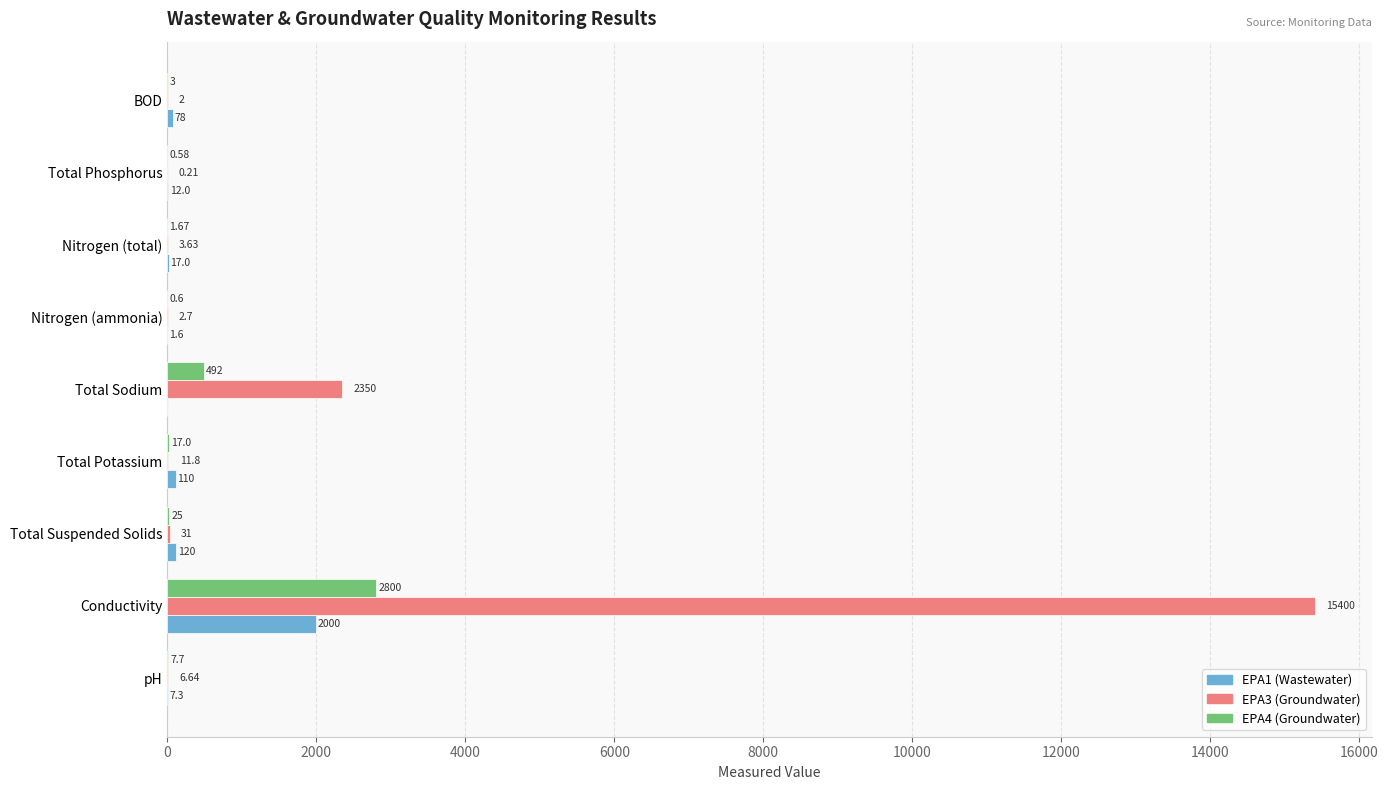

What are all the series names shown in the legend?

EPA1 (Wastewater), EPA3 (Groundwater), EPA4 (Groundwater)